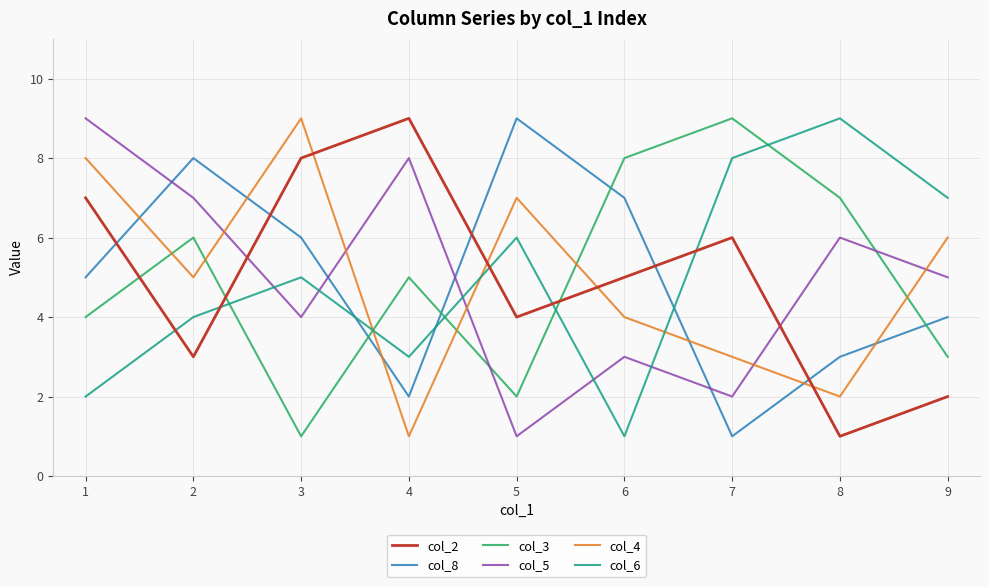

Rank the categories by col_3 value from highest to lowest.

7, 6, 8, 2, 4, 1, 9, 5, 3